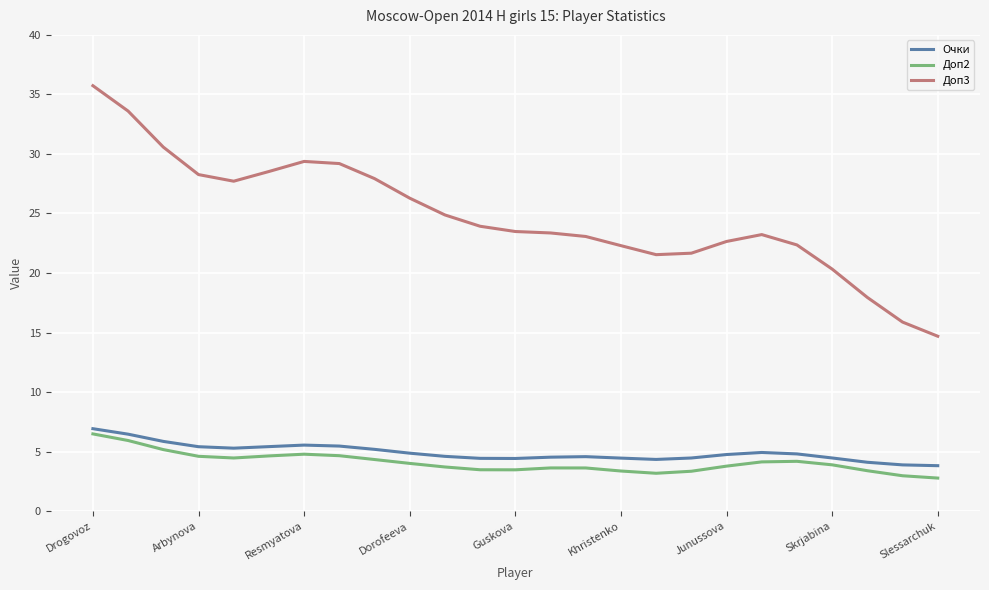

Count the number of categories in the chart.

25